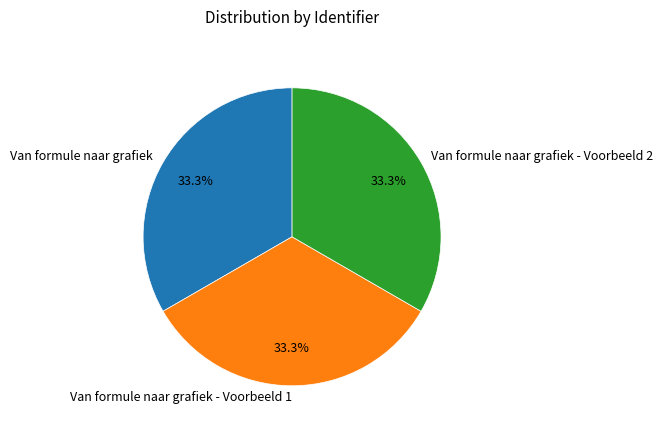

To the nearest percent, what is the average slice percentage?

33%